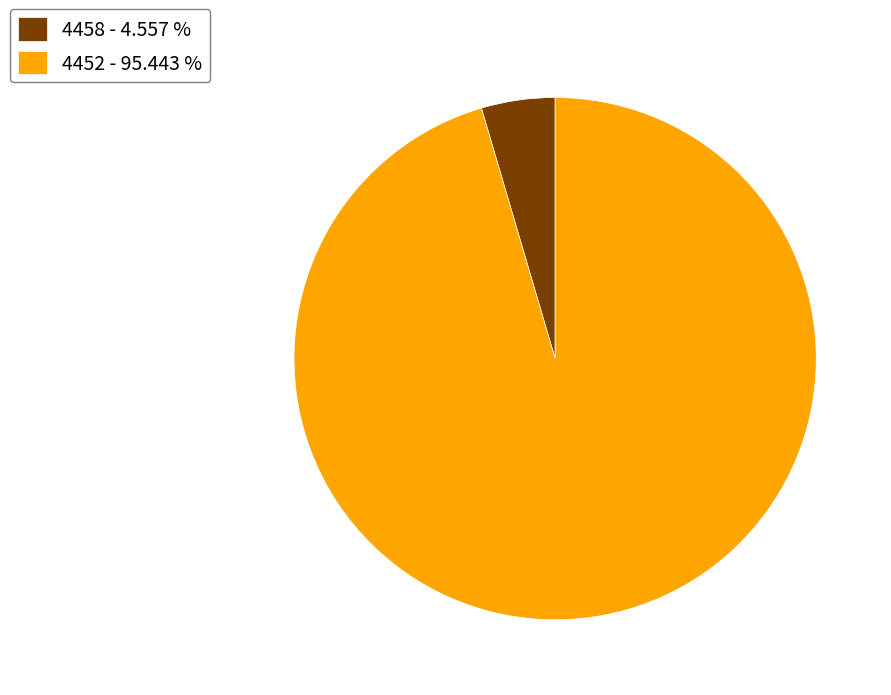

Does any single category account for the majority?

Yes